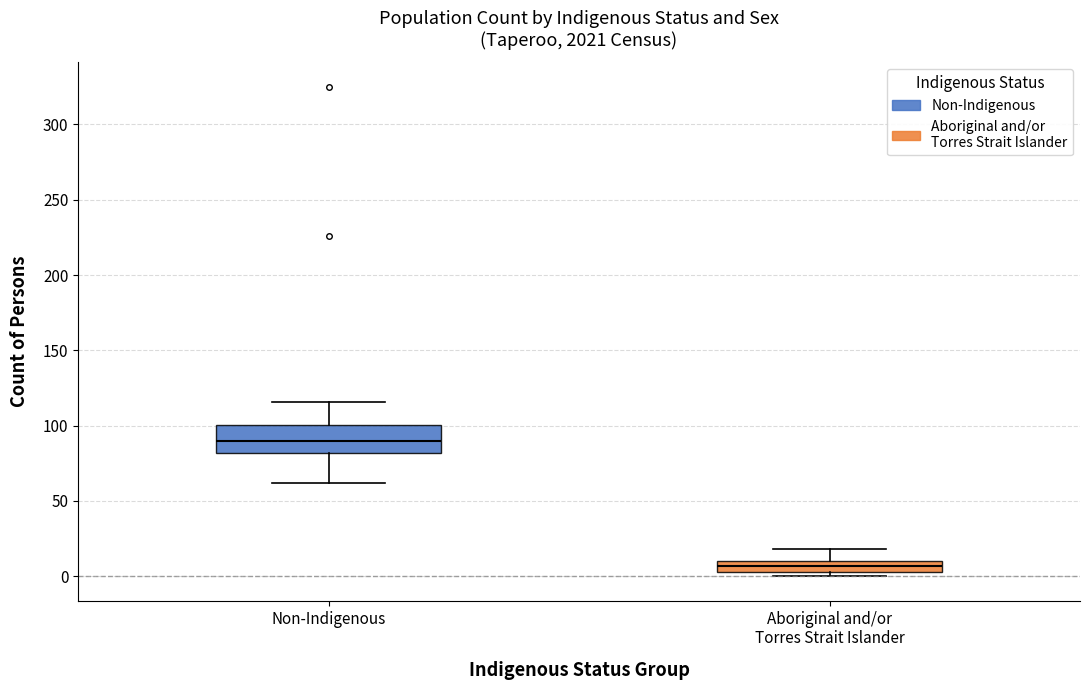

Where does the lower whisker of the box for Non-Indigenous end on the y-axis? The values are not printed on the chart, so give them approximately, as read against the axis.

60